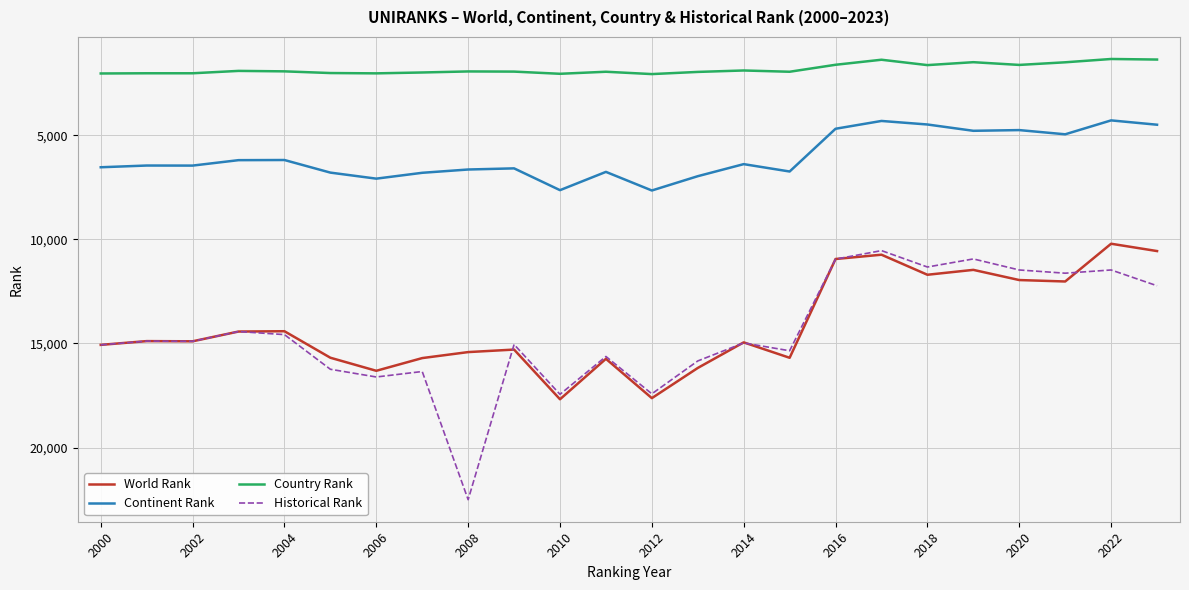

Which series has the widest spread of values?

Historical Rank